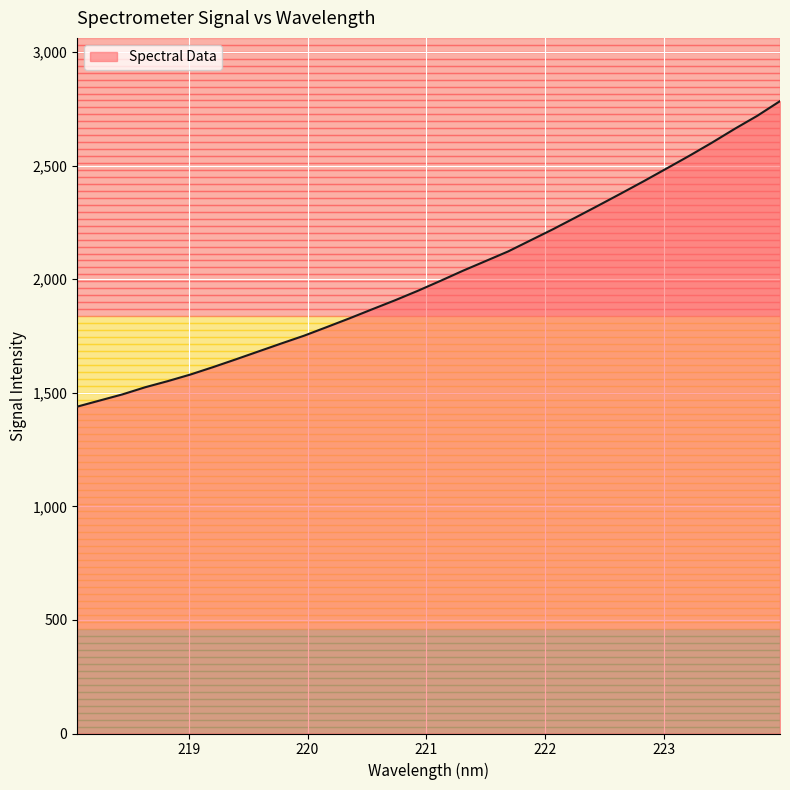

What is the difference between the maximum and minimum values?

1344.9